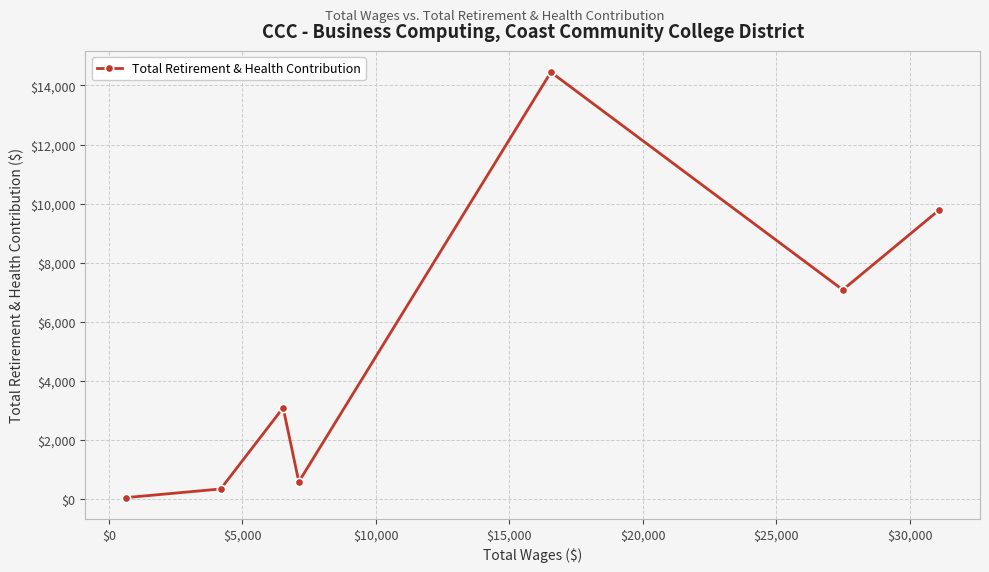

How many interior local peaks (higher than both neighbors) does the data have?

2